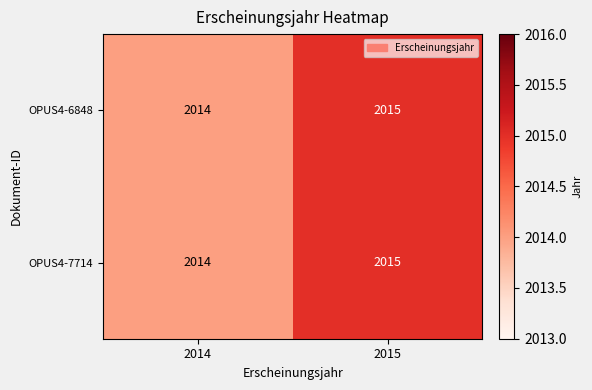

What is the sum of the OPUS4-7714 values at 2015 and 2014?

4029